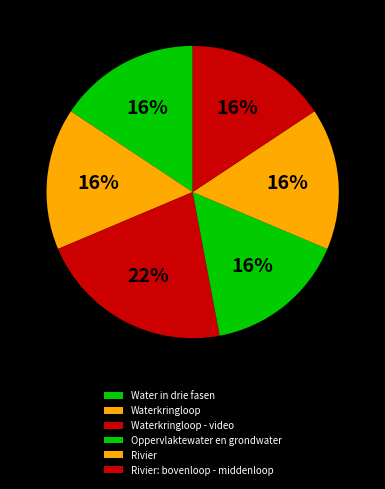

Which slice is the smallest?

Water in drie fasen